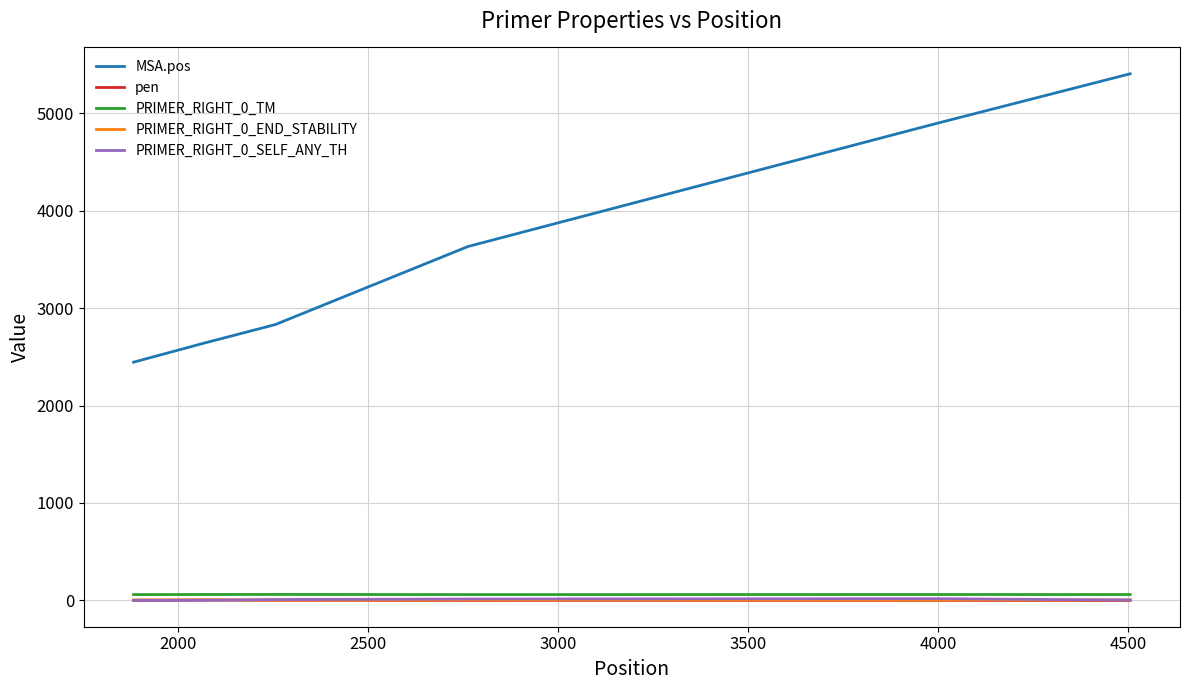

Which series has the largest total across all categories?

MSA.pos